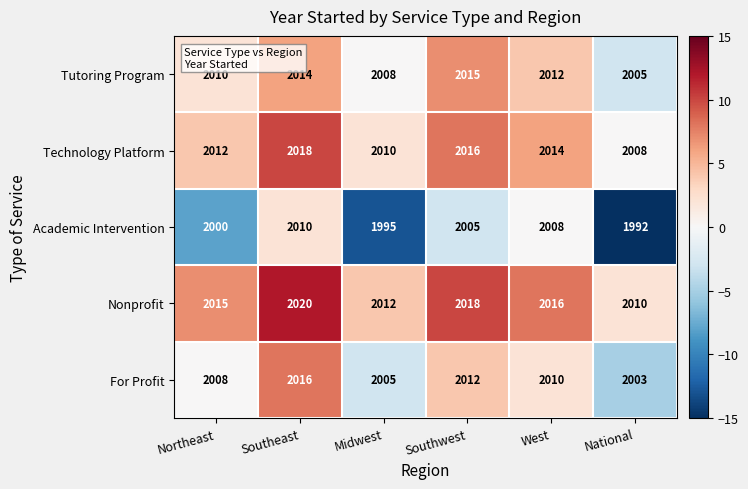

Read the Nonprofit value at Southwest, to the nearest 5.

2020